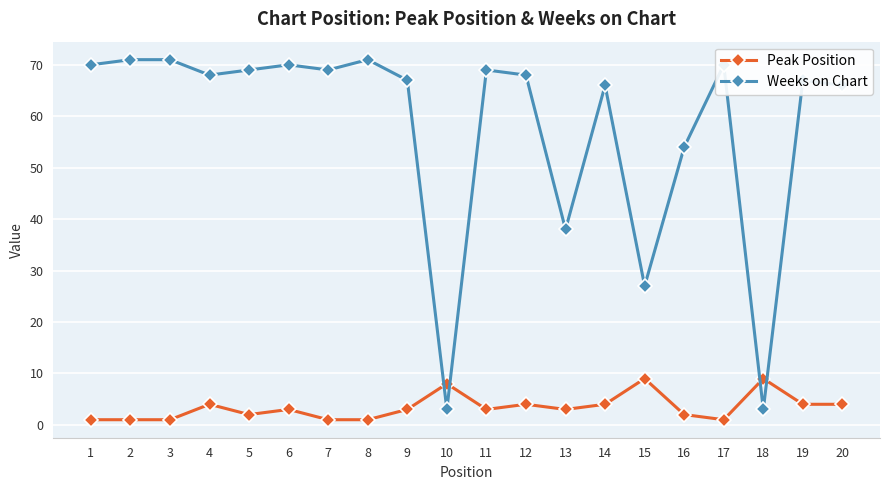

Count the Peak Position values in the range 1 to 4.

17